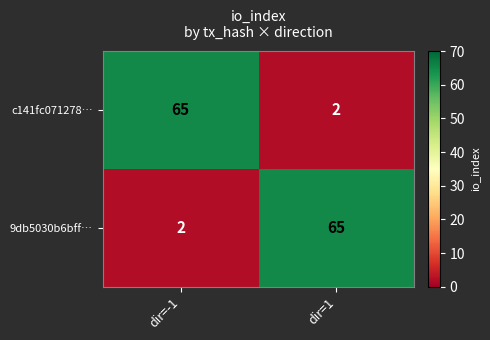

Count the number of data series in this chart.

2